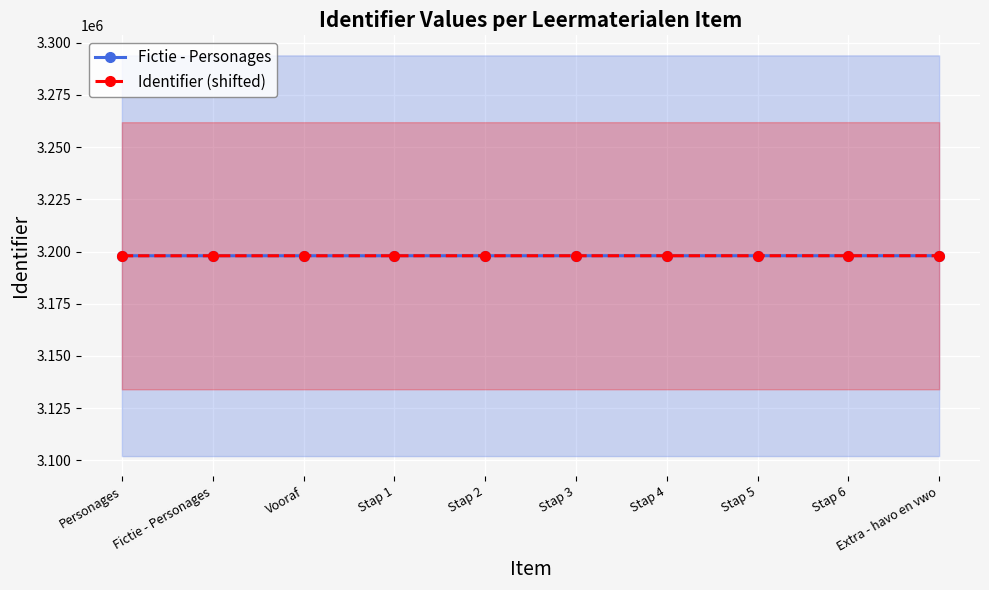

What is the value of the Fictie - Personages point at the 6th from the left?

3198007